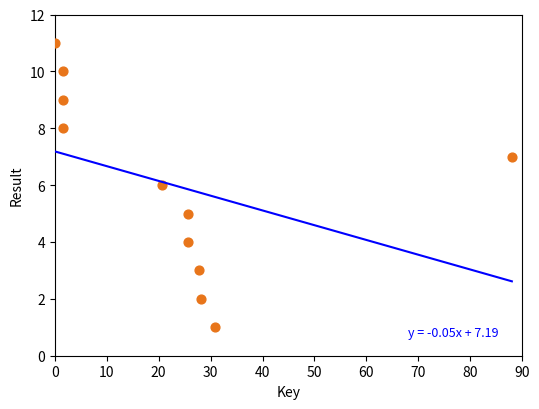

What is the range of Y values (max minus min)?

10